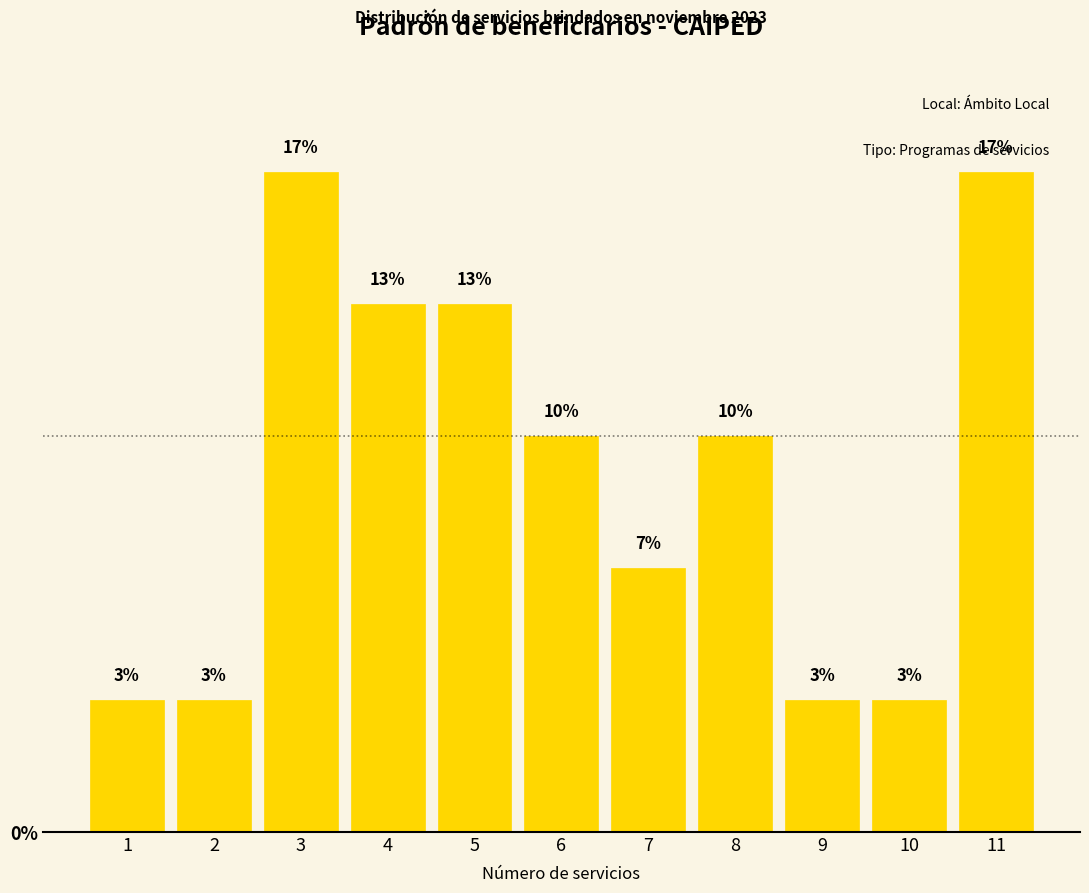

Are the bars horizontal?

No